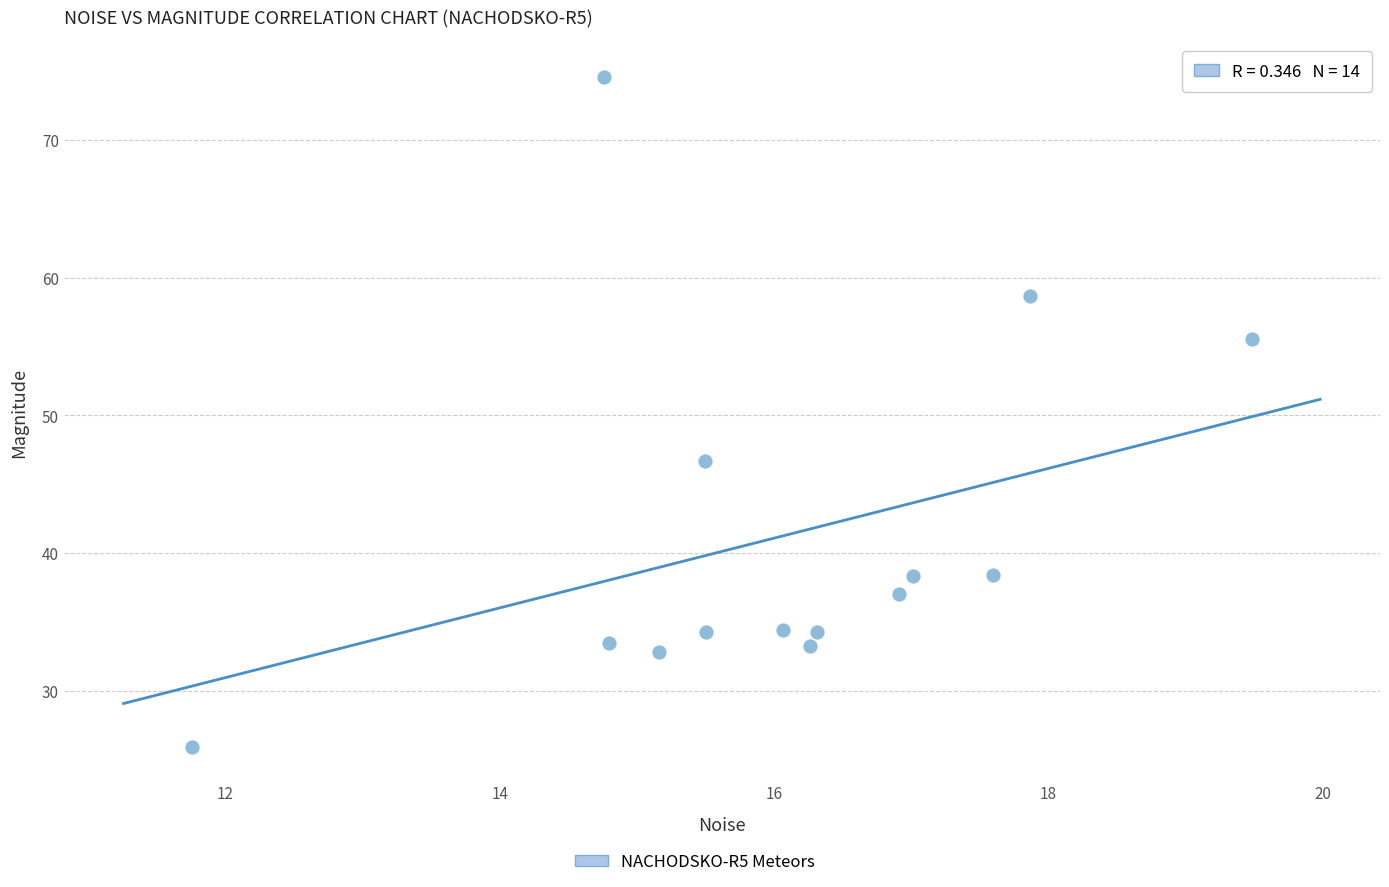

What Y value in the scatter plot is closest to 50?

46.7